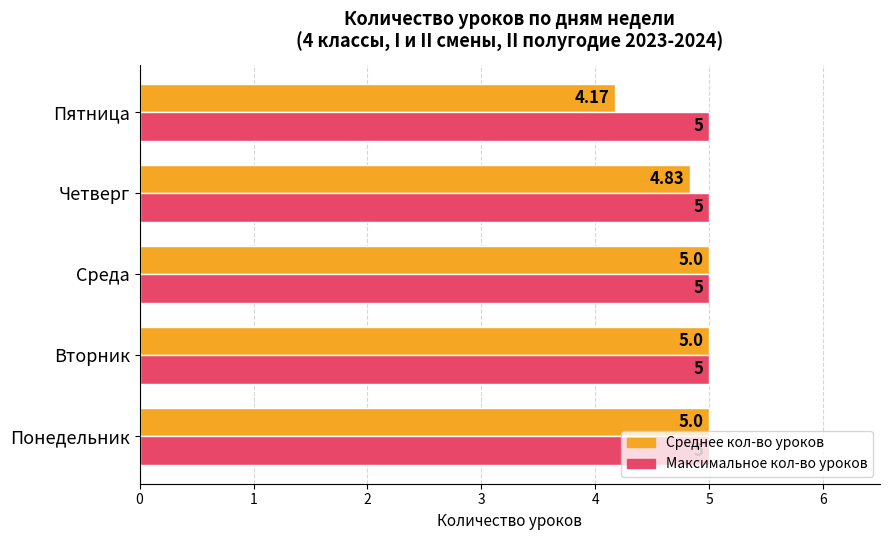

What is the sum of all Среднее кол-во уроков values?

24.0